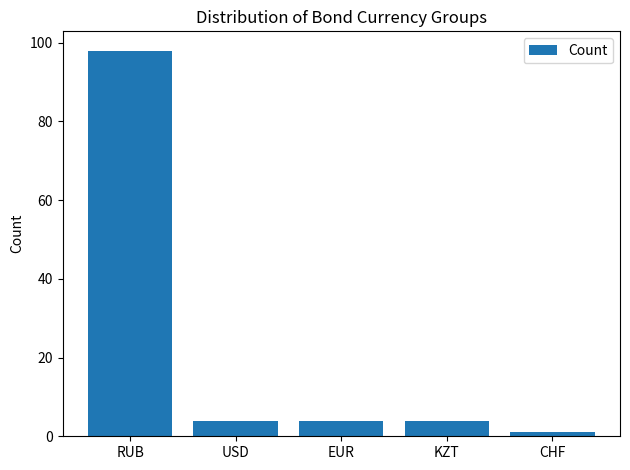

What is the difference between the maximum and minimum values?

97